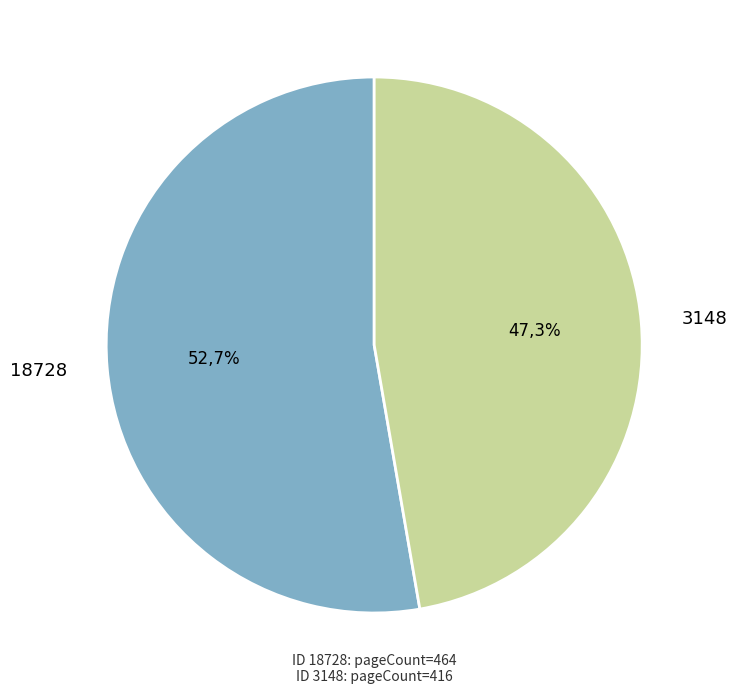

How many slices are in this pie chart?

2